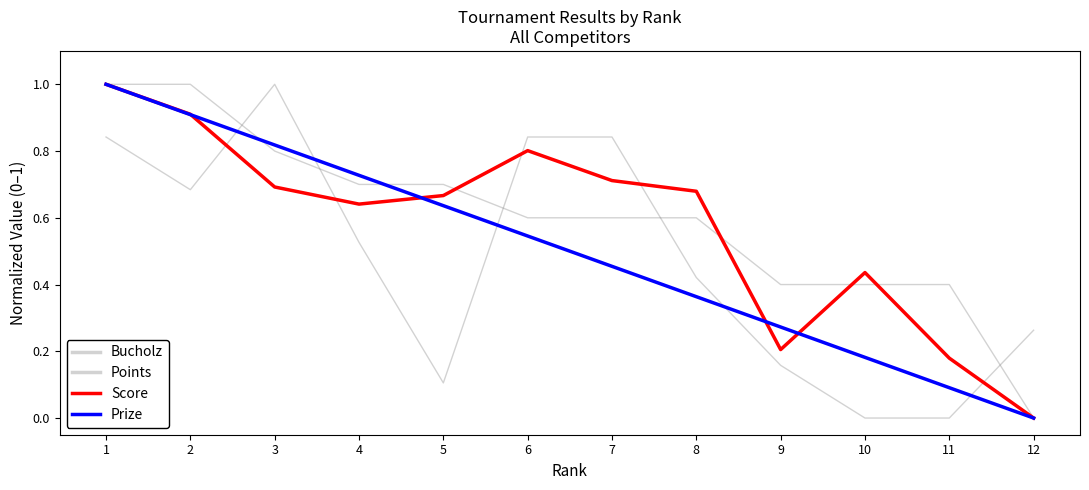

Does the chart have visible grid lines?

No